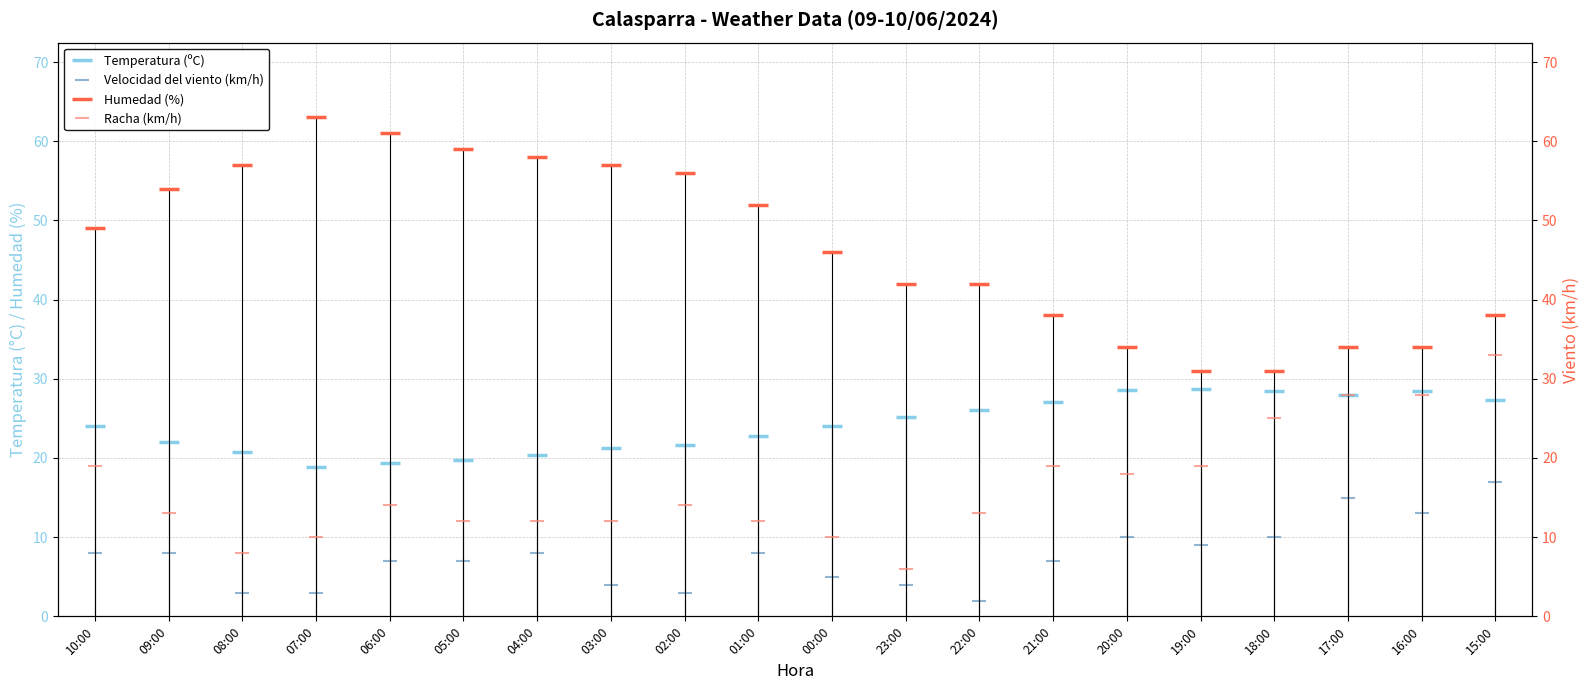

Between 18:00 and 17:00, which series saw the biggest shift?

Velocidad del viento (km/h)